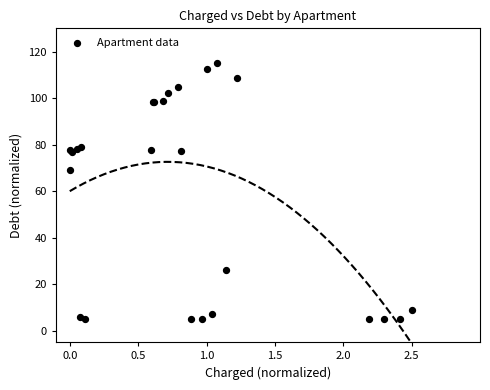

What Y value in the scatter plot is closest to 60?

69.0